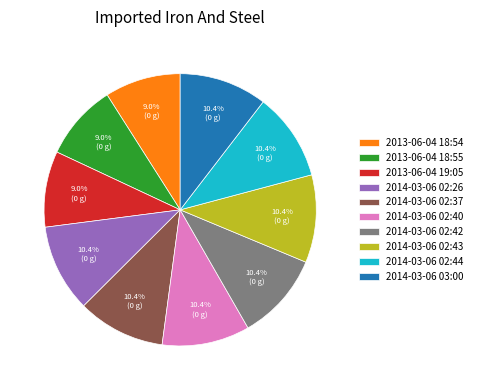

How many slices are in this pie chart?

10